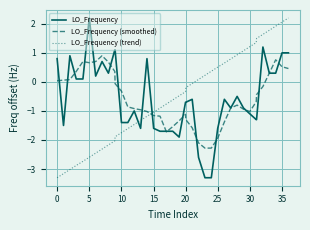

Which series ends up on top after the final intersection of LO_Frequency (trend) and LO_Frequency?

LO_Frequency (trend)